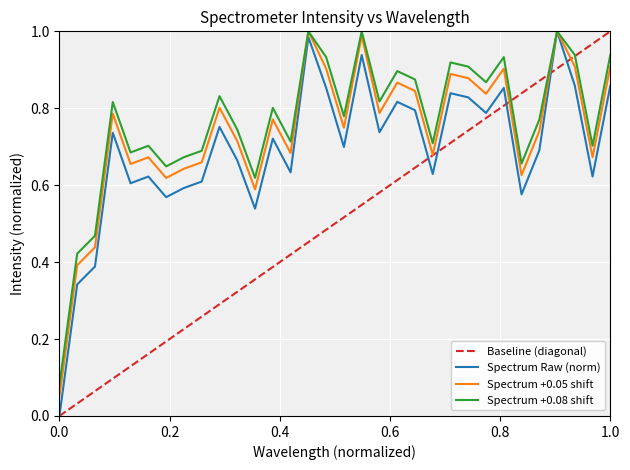

What is the sum of all Spectrum Raw (norm) values?

22.1